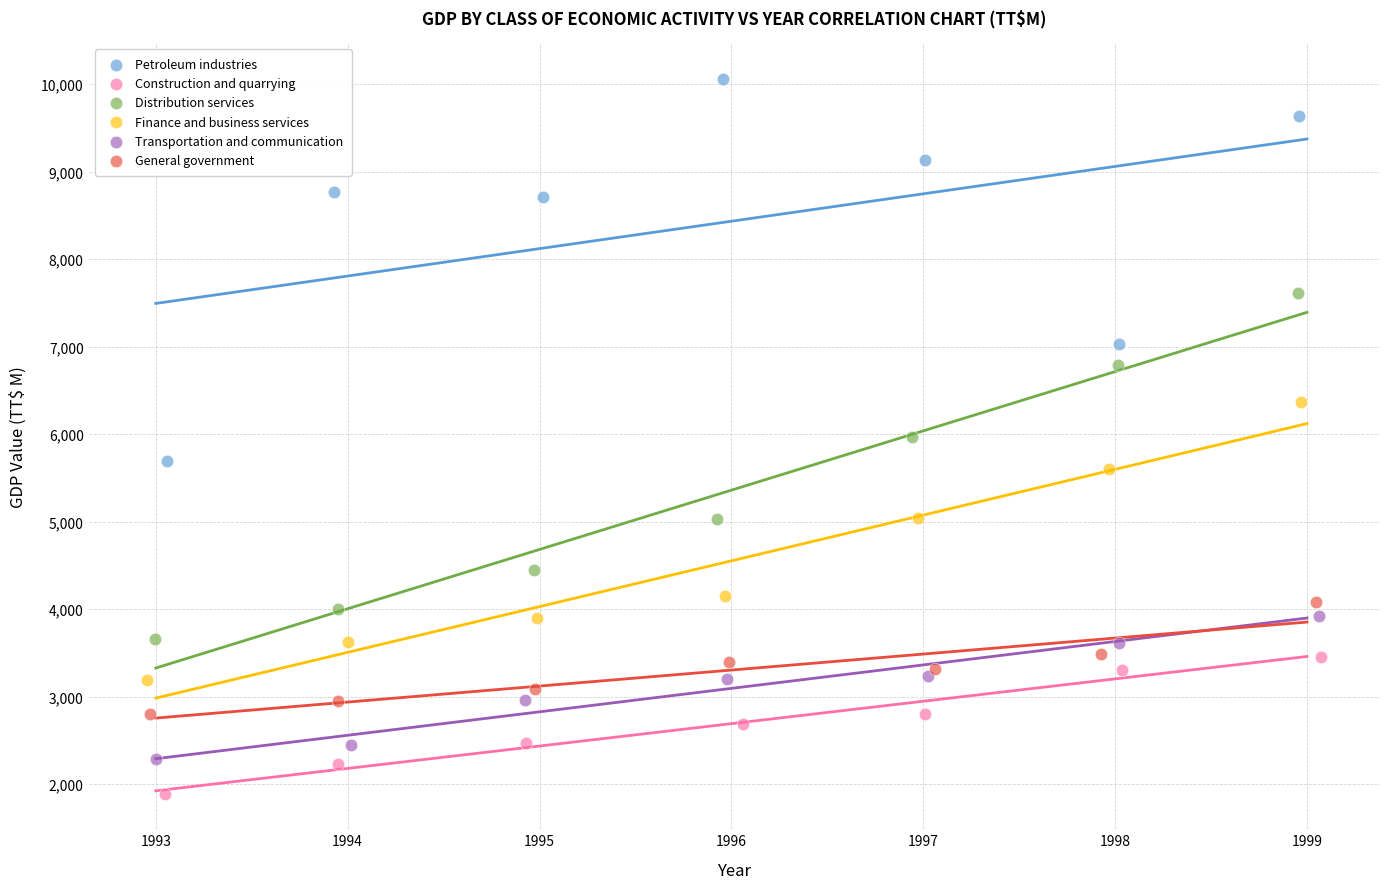

Which series contains the lowest Y value?

Construction and quarrying